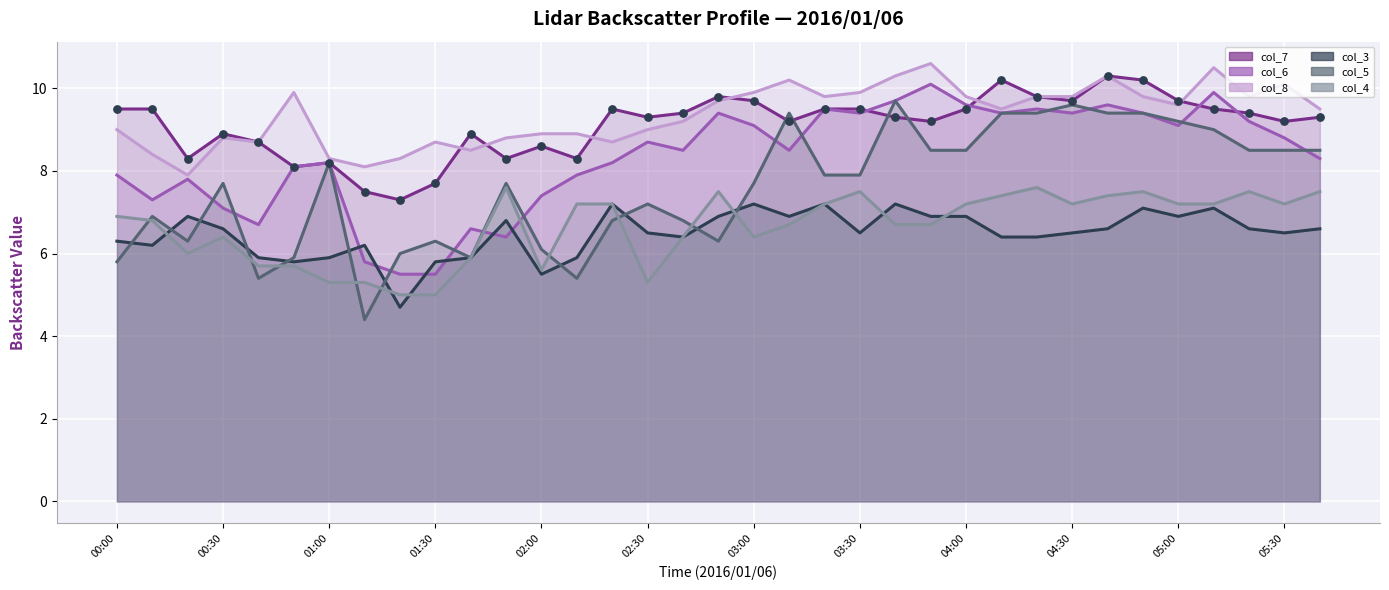

Is the value of col_6 at 01:40 greater than the value of col_4 at 05:10?

No